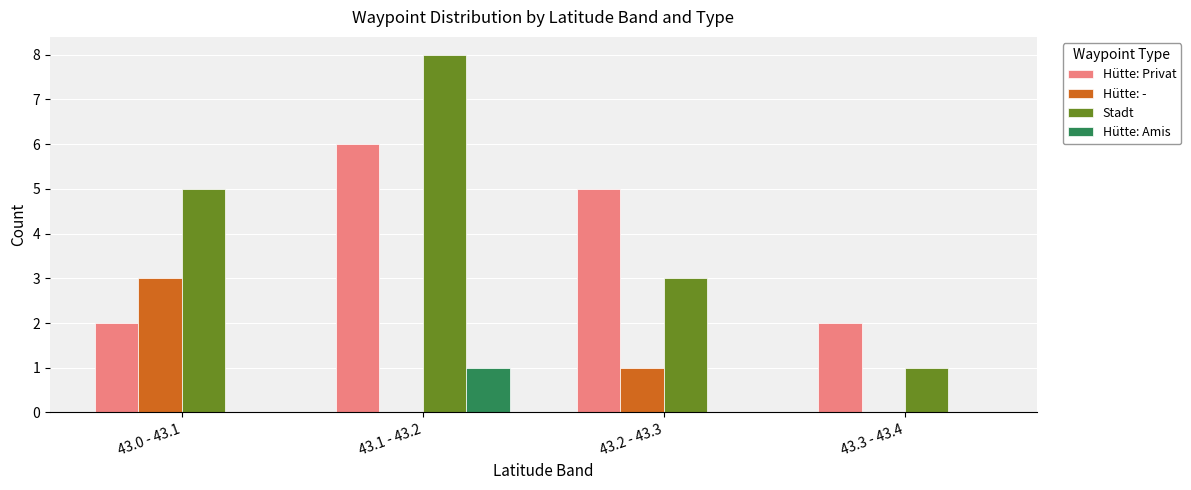

What are all the series names shown in the legend?

Hütte: Privat, Hütte: -, Stadt, Hütte: Amis